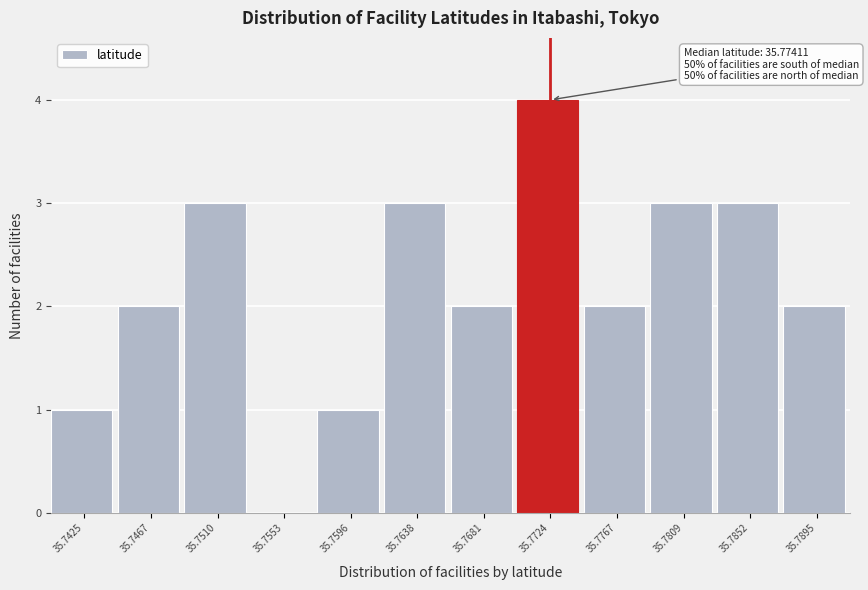

Reading right to left, list all the values displayed in this chart.

35.7895=2	35.7852=3	35.7809=3	35.7767=2	35.7724=4	35.7681=2	35.7638=3	35.7596=1	35.7553=0	35.7510=3	35.7467=2	35.7425=1